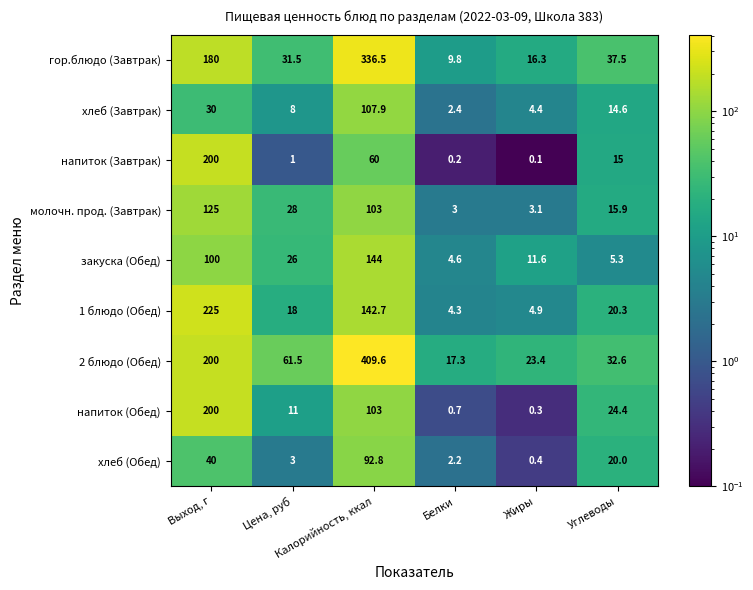

Which series has the largest total across all categories?

2 блюдо (Обед)